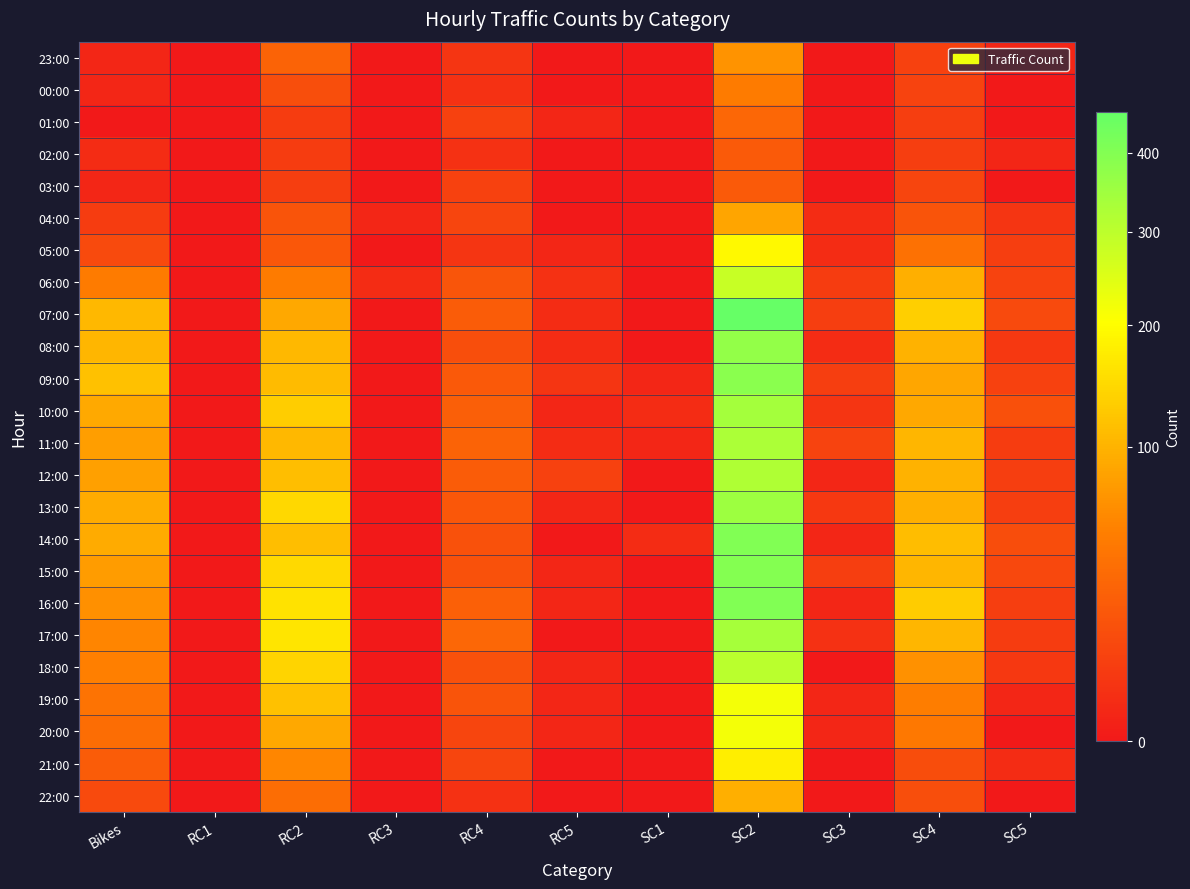

Count the number of categories in the chart.

11